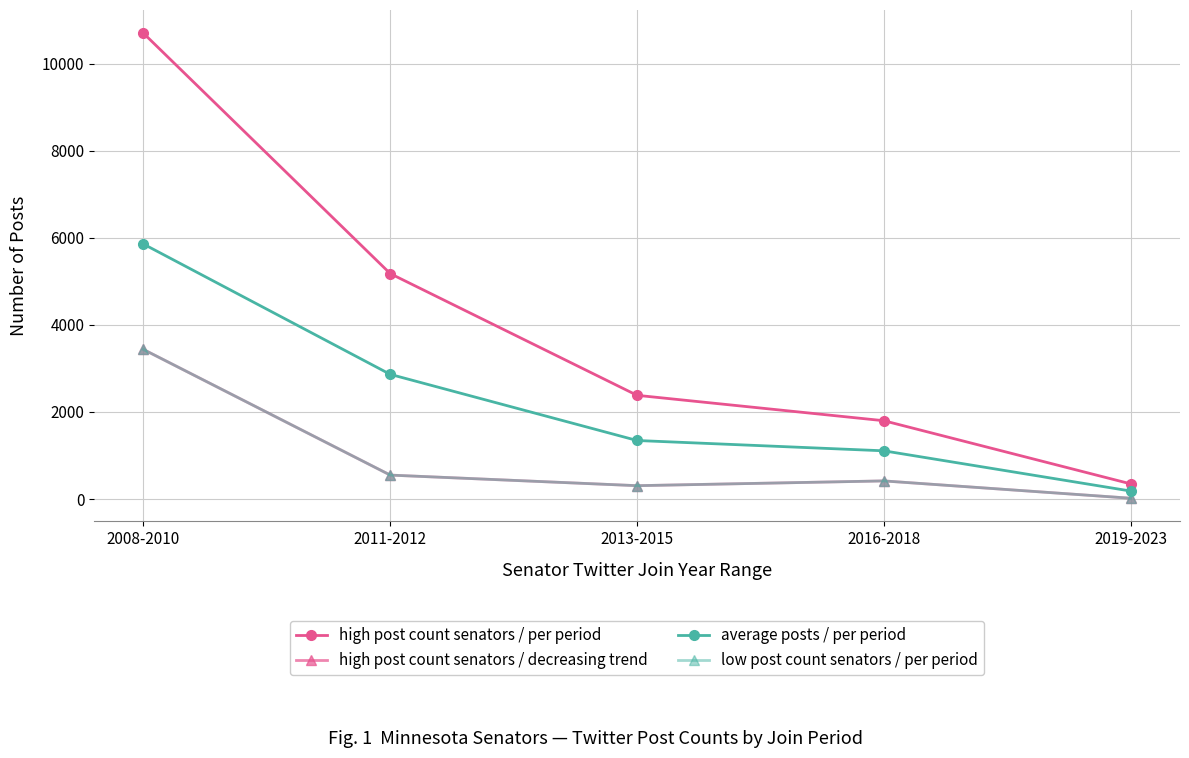

At which label does low post count senators / per period first exceed 415?

2008-2010